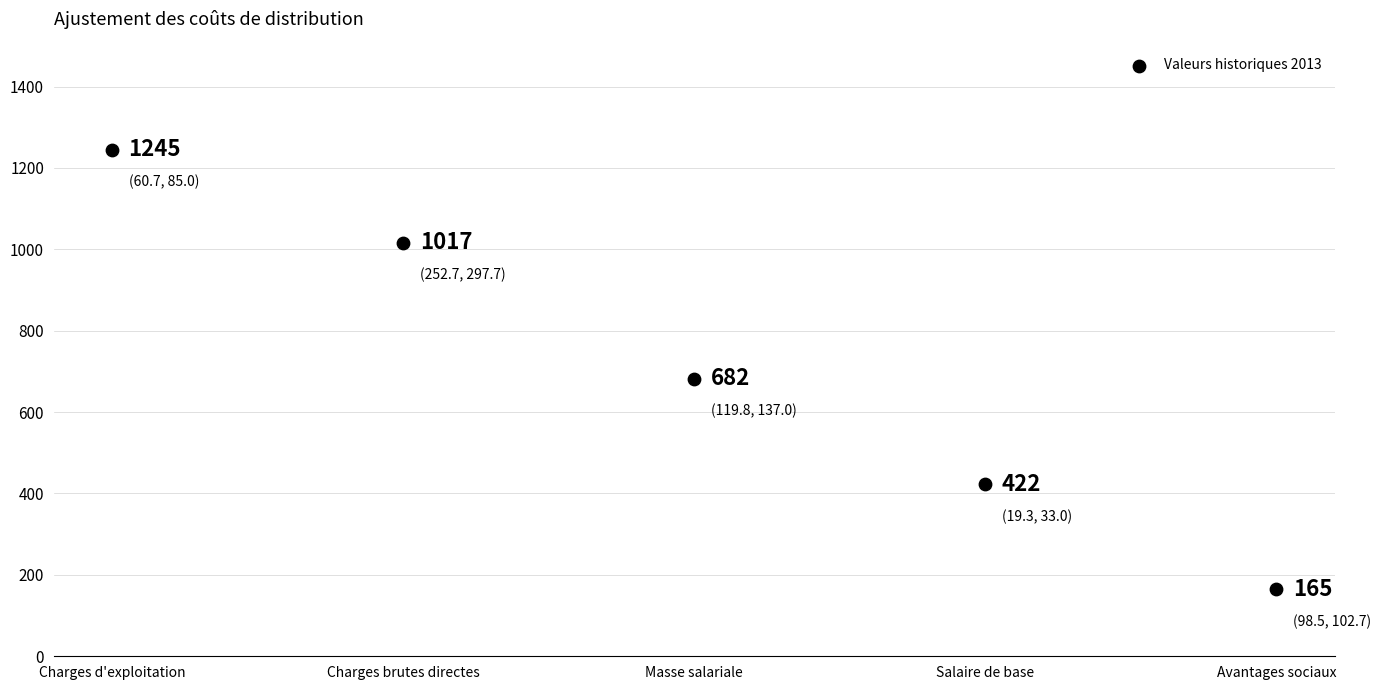

What is the average X value?

3.0